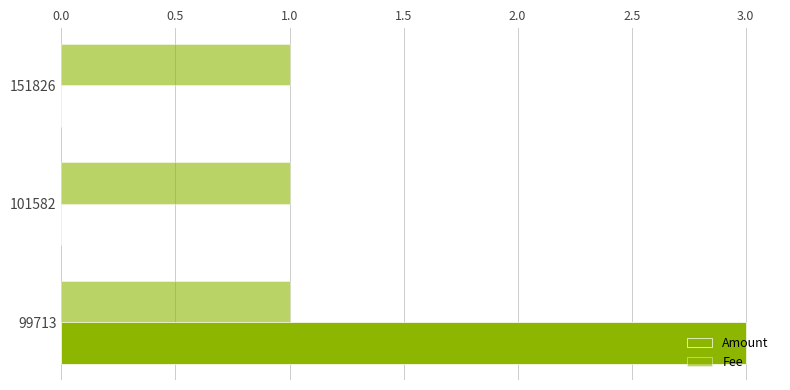

Which series has the widest spread of values?

Amount